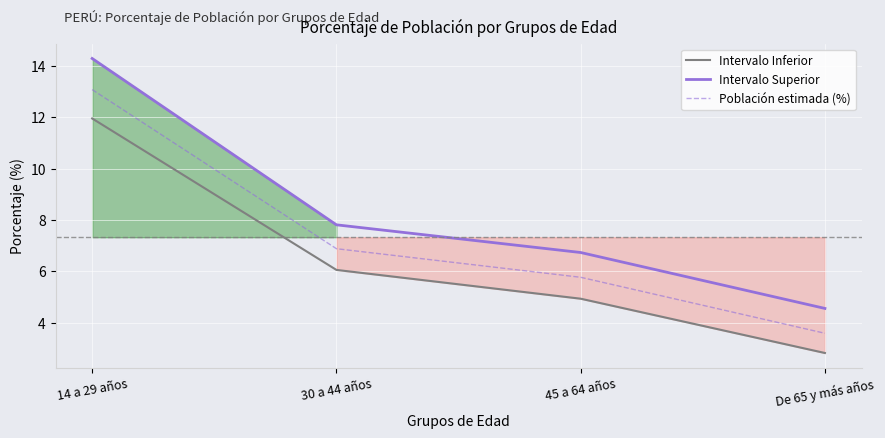

Reading left to right, transcribe all the data shown in this chart.

Intervalo Inferior: 11.9	6.1	4.9	2.8
Intervalo Superior: 14.3	7.8	6.7	4.6
Población estimada (%): 13.1	6.9	5.8	3.6